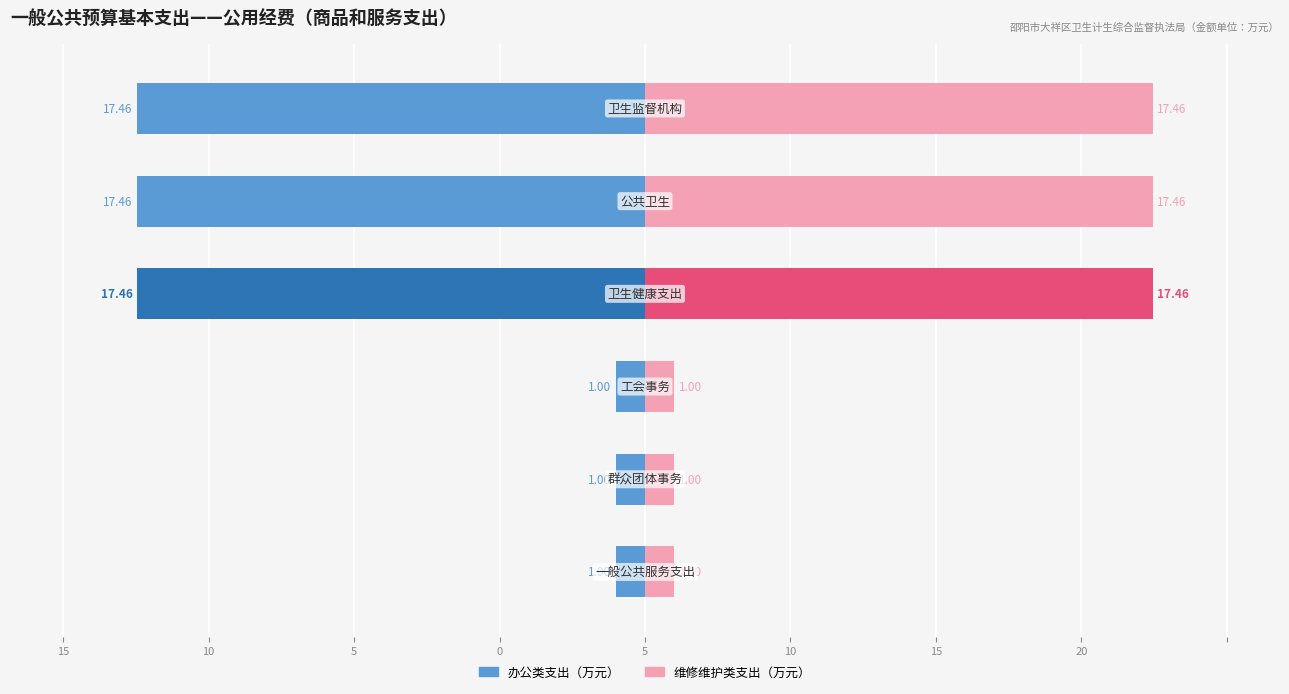

Which series changed the most between 15 and 5?

办公类支出